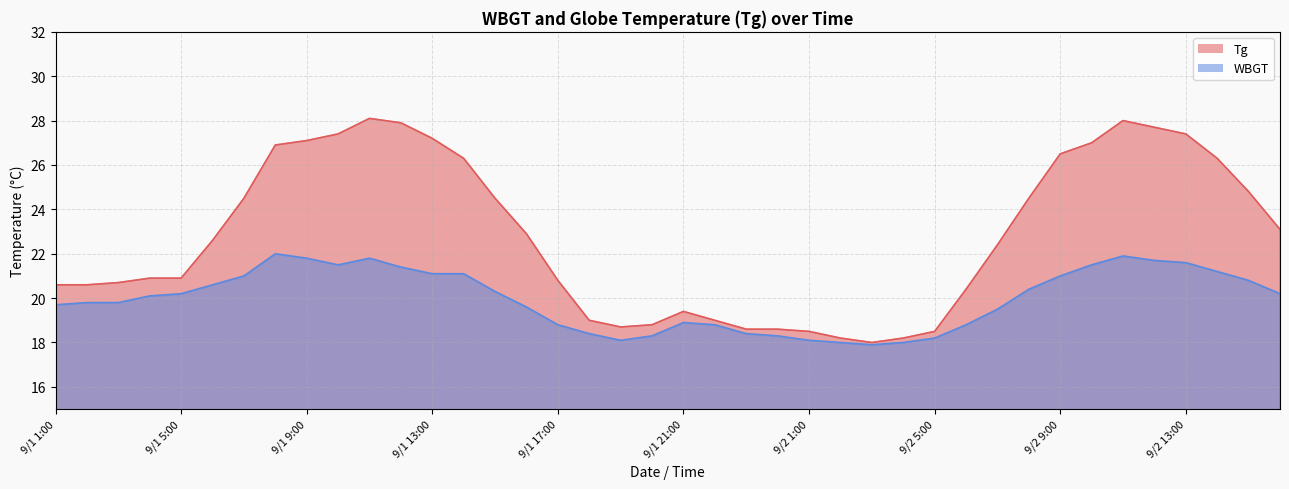

Between 9/2 15:00 and 9/1 10:00, which is larger?

9/1 10:00